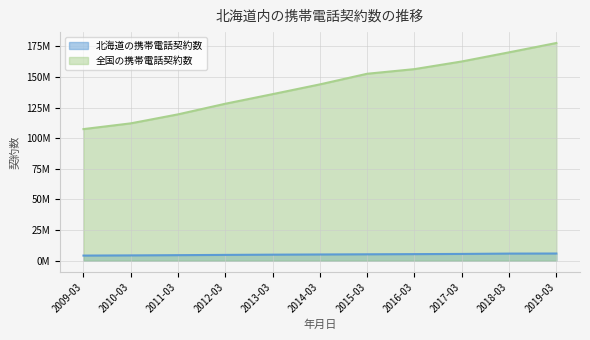

What is the difference between the 全国の携帯電話契約数 values at 2015-03 and 2016-03?

3782948